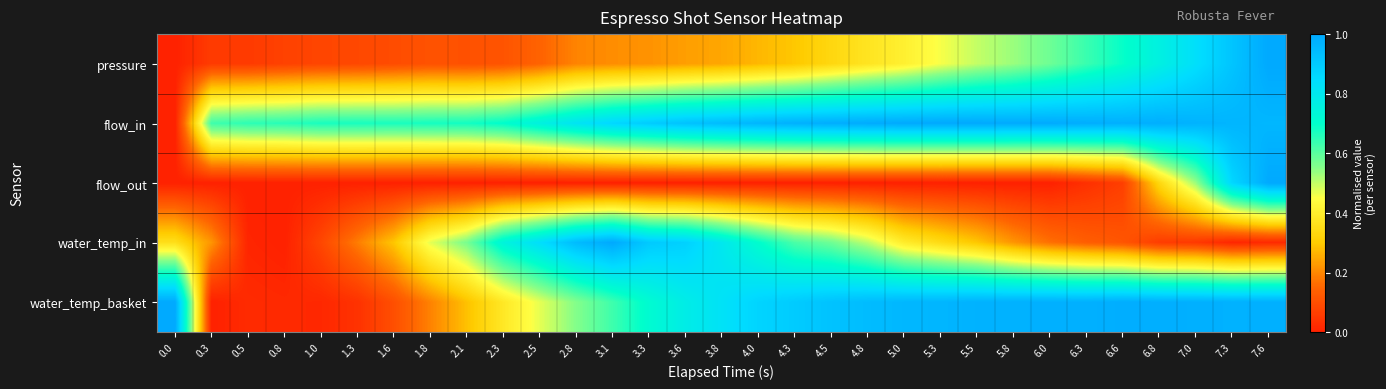

Count the number of categories in the chart.

31